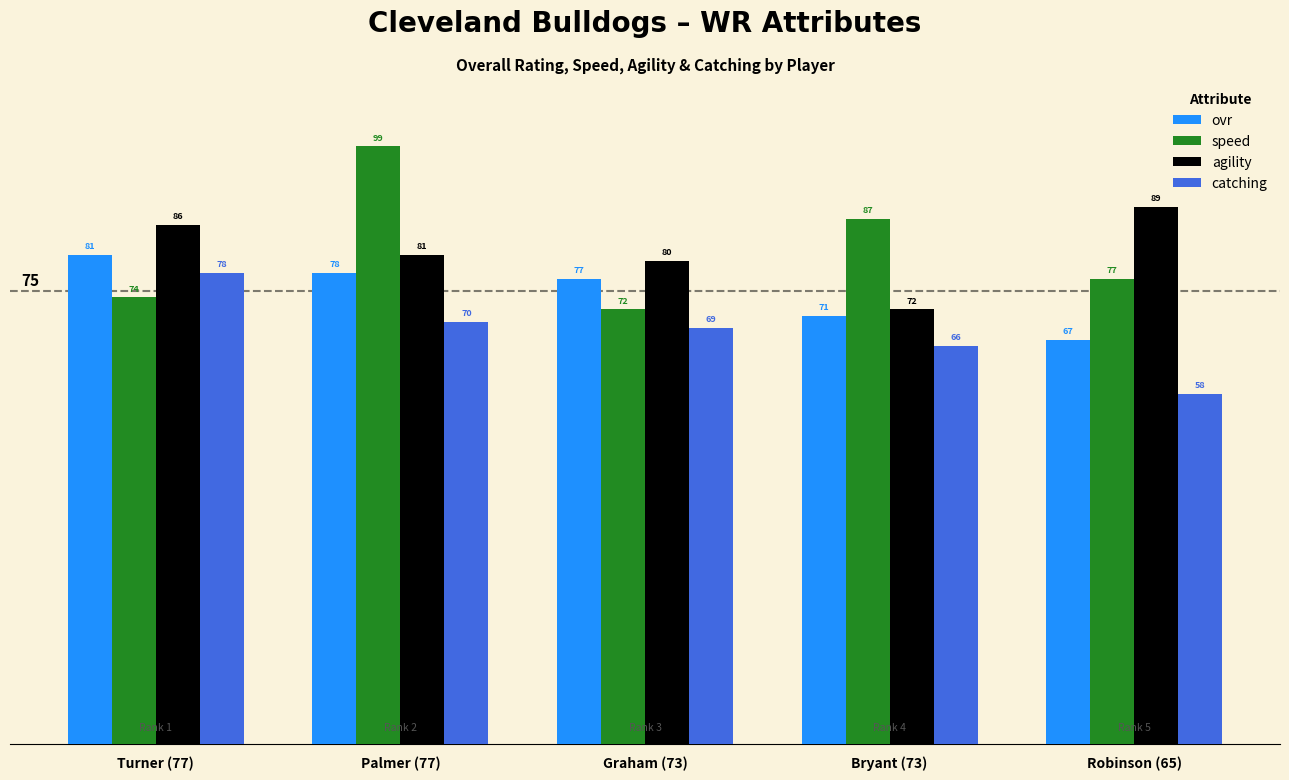

Which category has the lowest value in the speed series?

Graham (73)